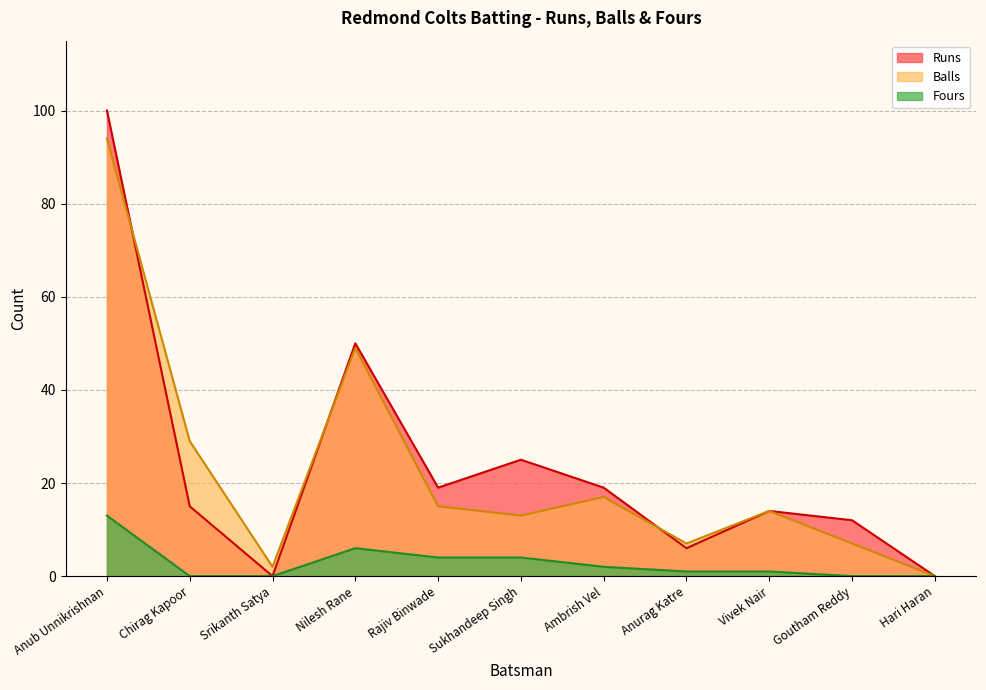

True or false: Balls and Fours intersect in this chart.

False